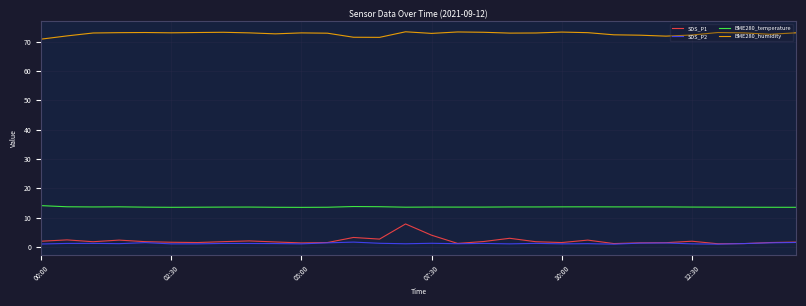

Does the chart have visible grid lines?

Yes